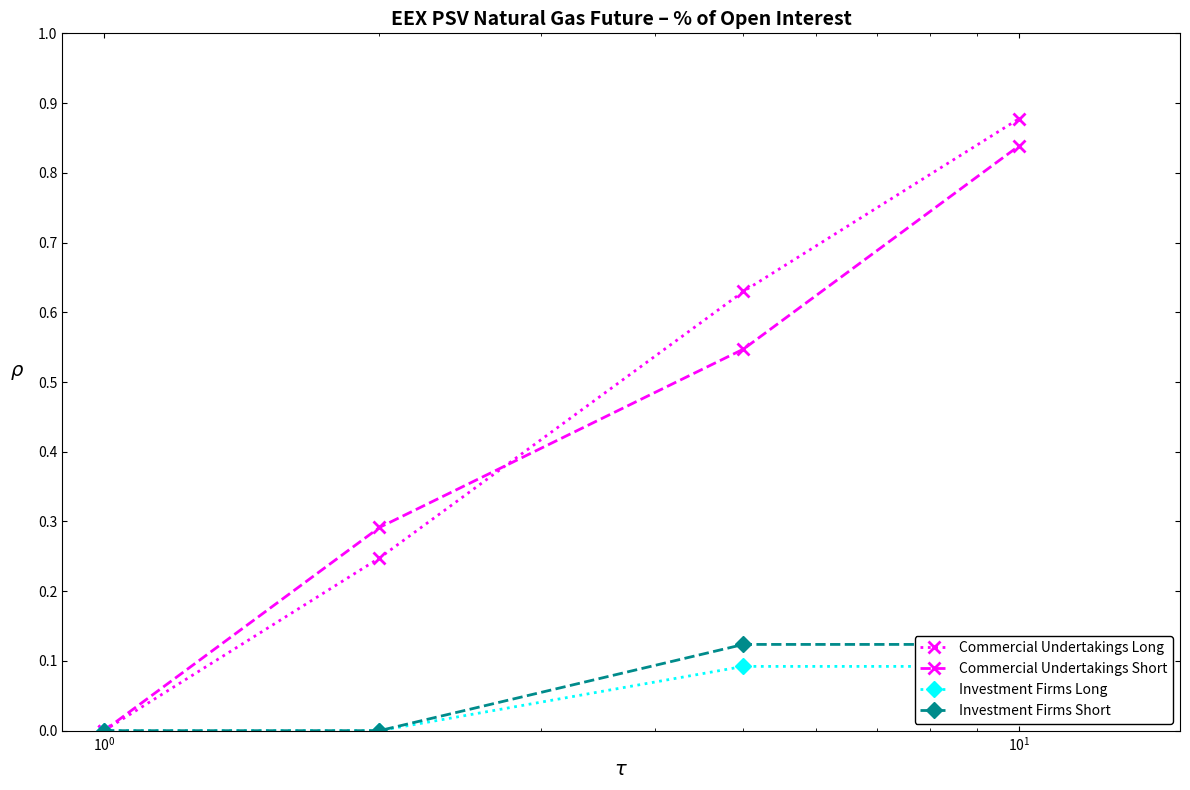

Is this an area chart (filled region under the line)?

No